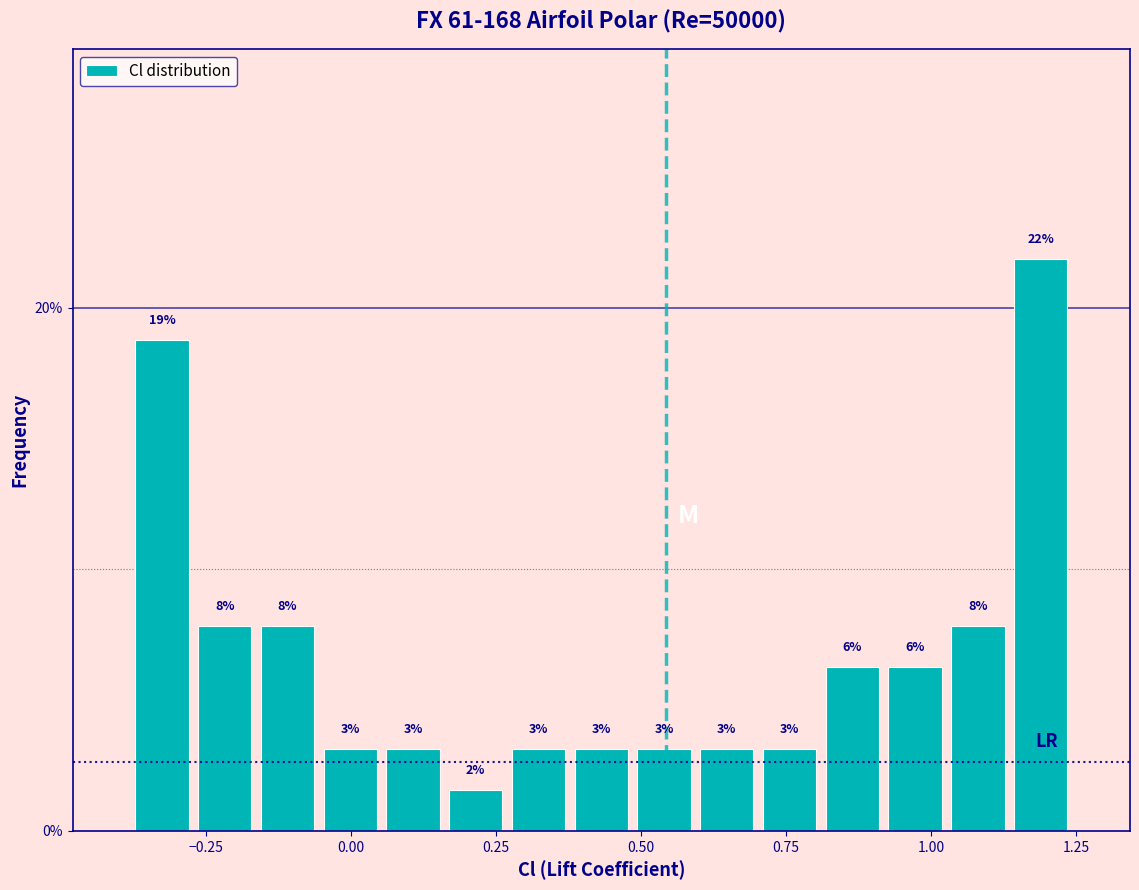

Read against the x-axis, roughly where is the centre of the tallest bar?

1.20